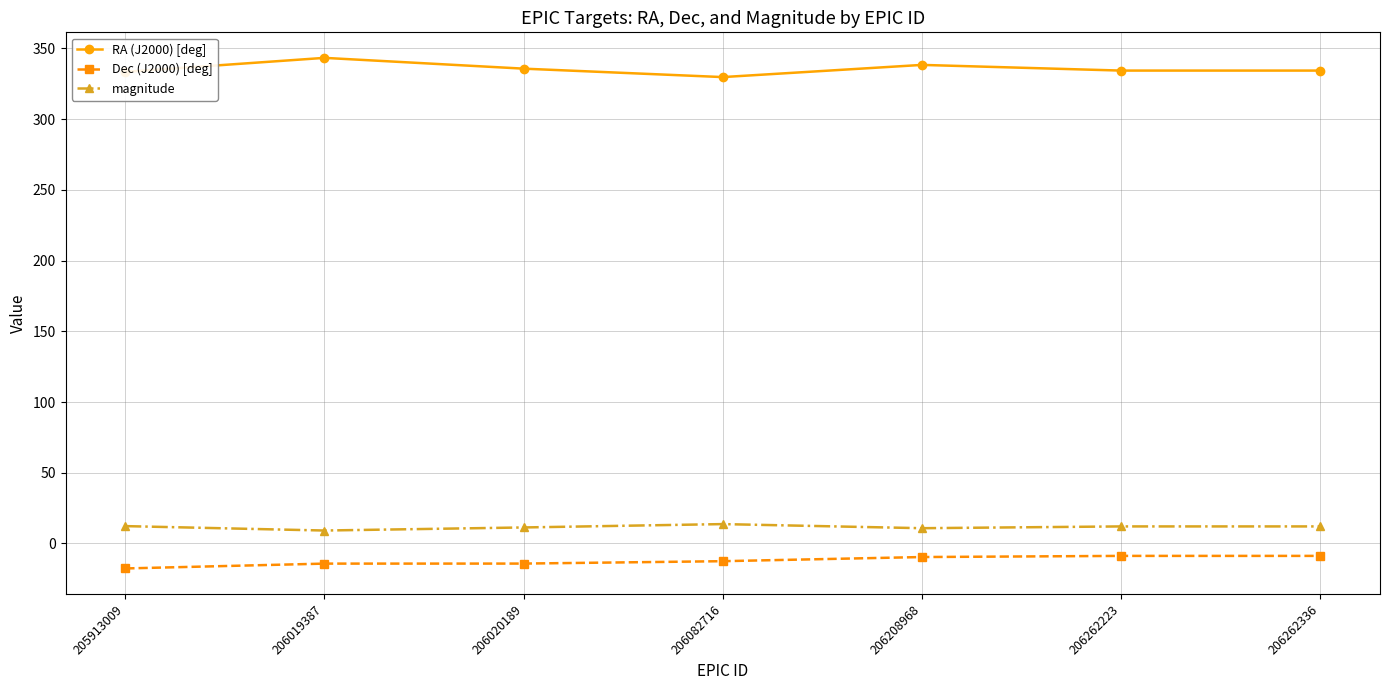

What is the lowest value of the magnitude series?

9.1